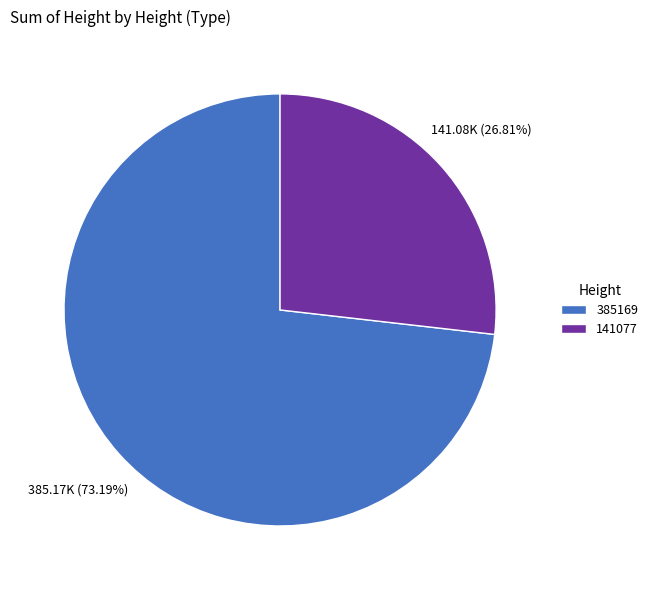

Rank the categories by value from highest to lowest.

385169, 141077